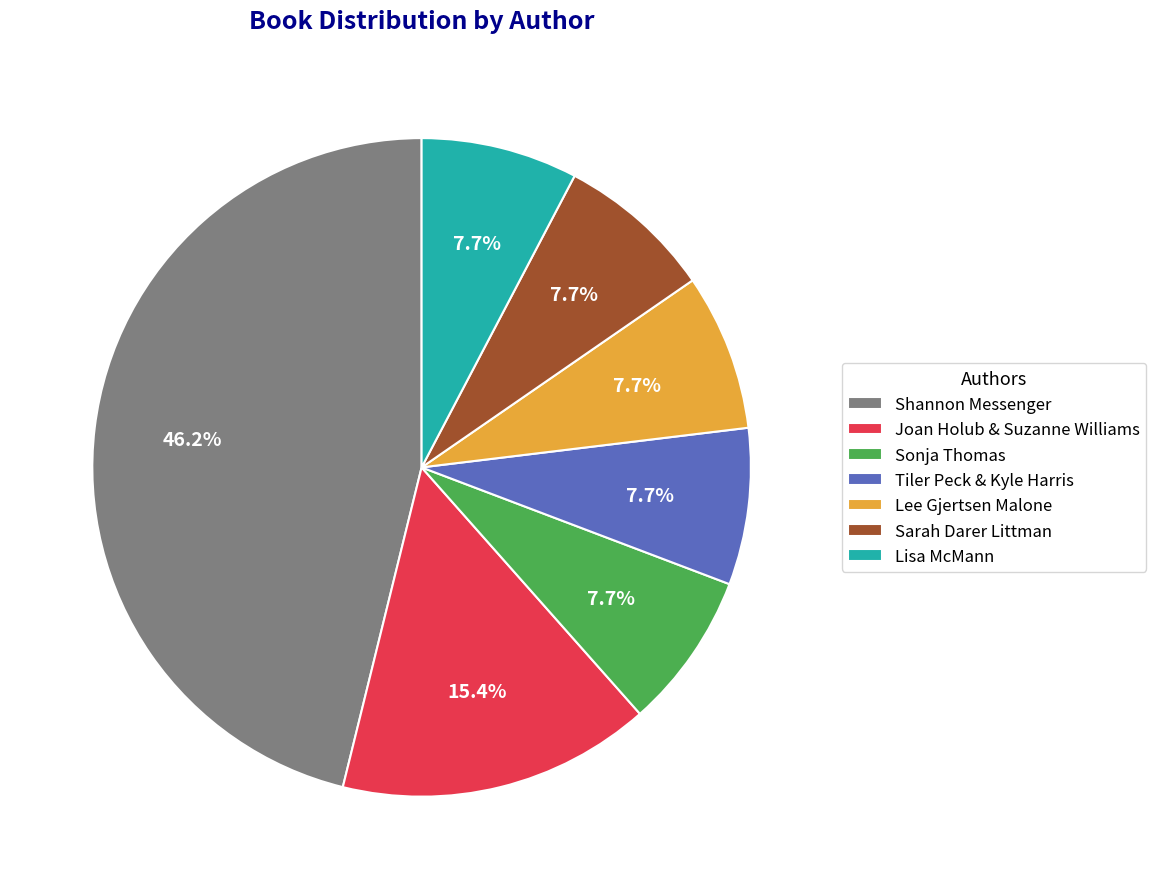

To the nearest percent, what is the combined percentage of Joan Holub & Suzanne Williams and Tiler Peck & Kyle Harris?

23%